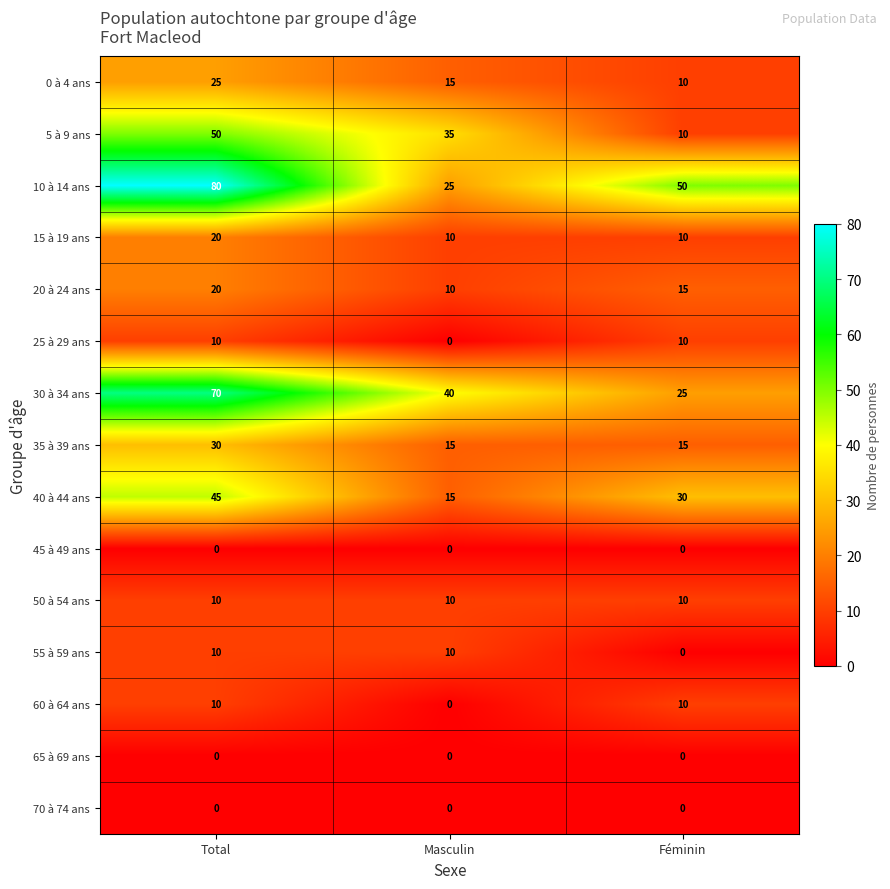

What is the total value across all series at Masculin?

185